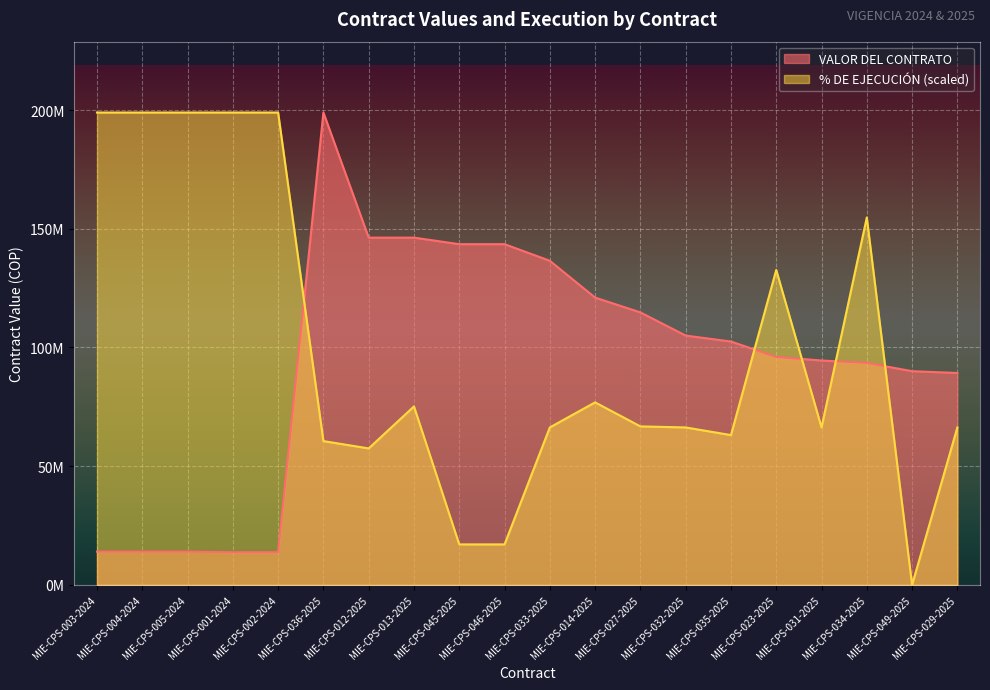

Which series ends up on top after the final intersection of VALOR DEL CONTRATO and % DE EJECUCIÓN?

VALOR DEL CONTRATO